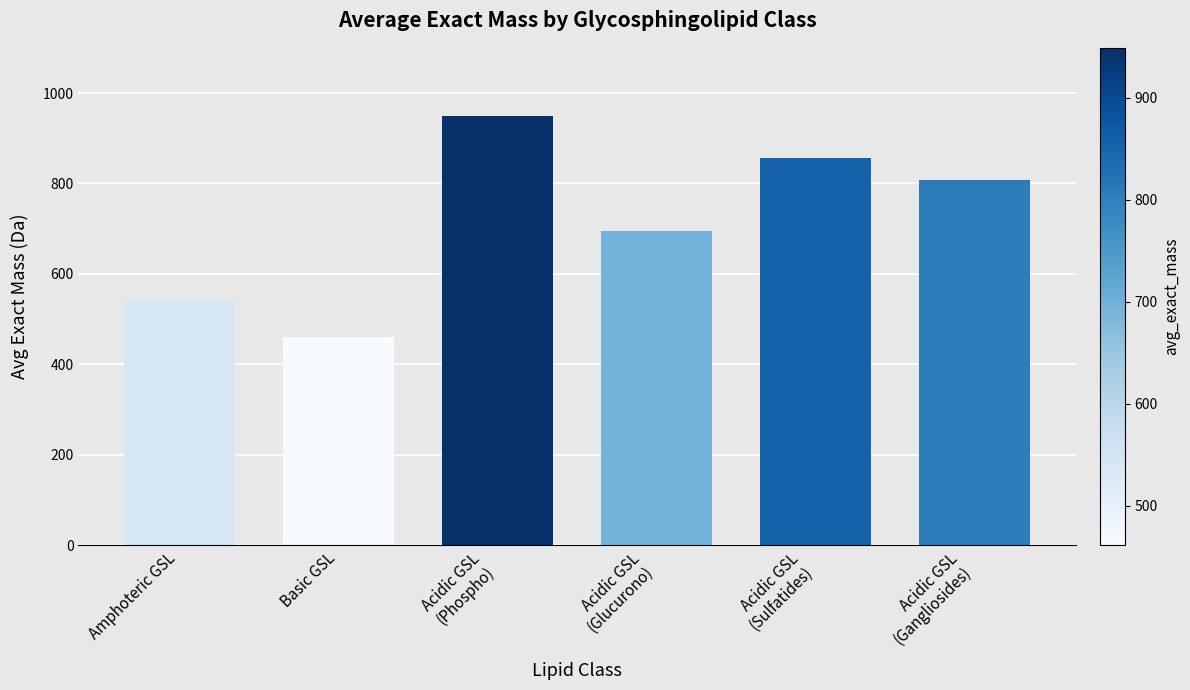

What is the sum of all values?

4311.4